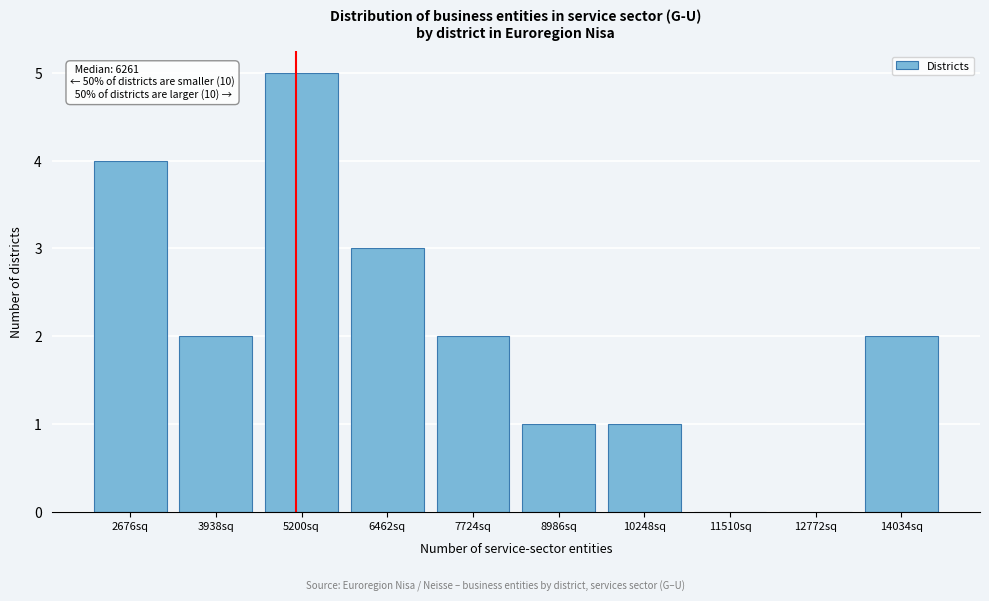

Reading left to right, transcribe all the data shown in this chart.

2676sq=4	3938sq=2	5200sq=5	6462sq=3	7724sq=2	8986sq=1	10248sq=1	11510sq=0	12772sq=0	14034sq=2